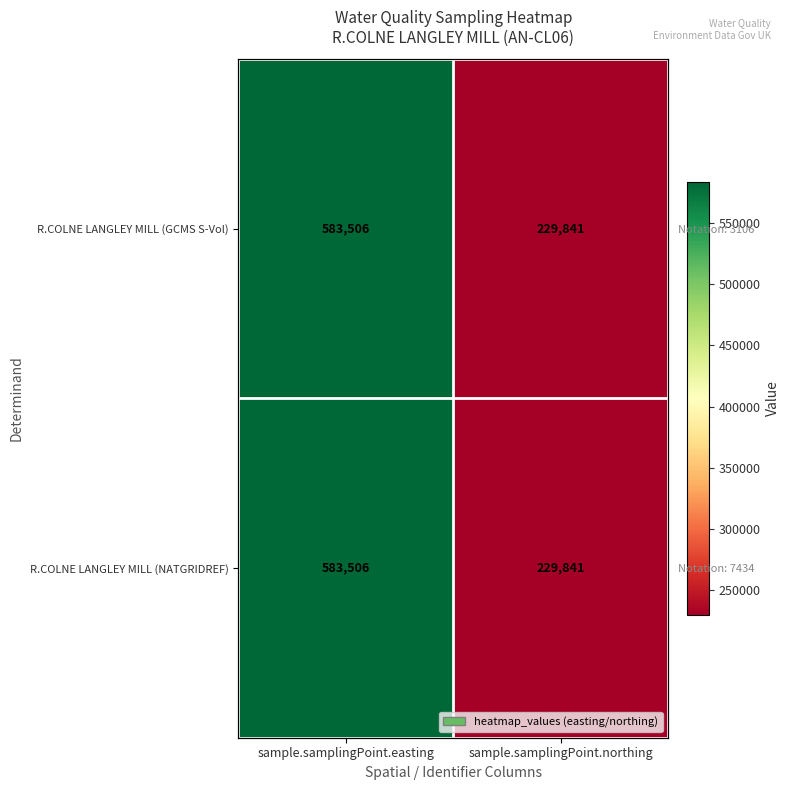

Which series has the largest total across all categories?

R.COLNE LANGLEY MILL (GCMS S-Vol)